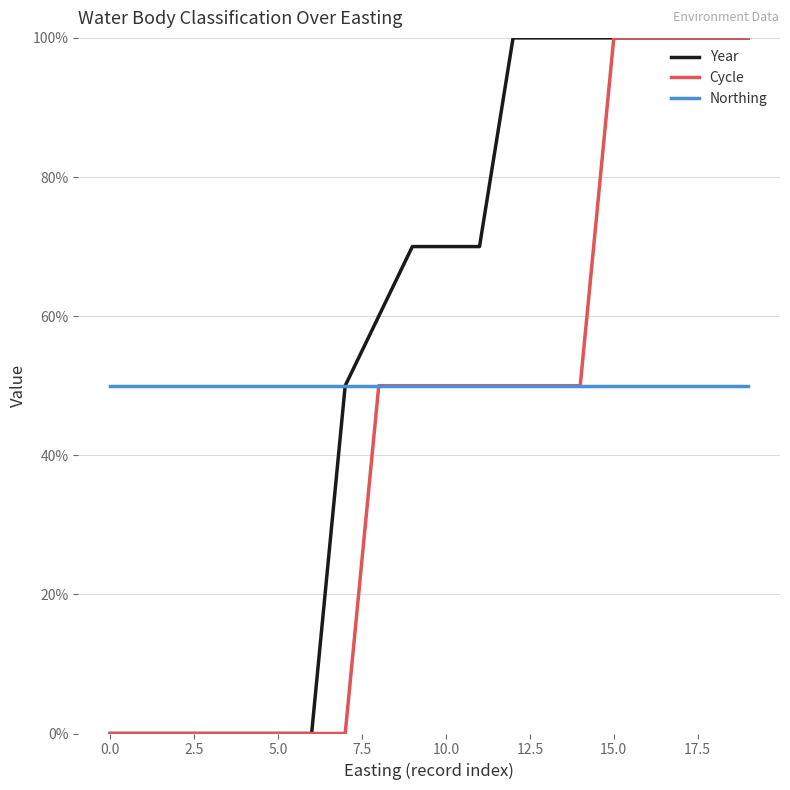

What is the highest value of the Cycle series?

100